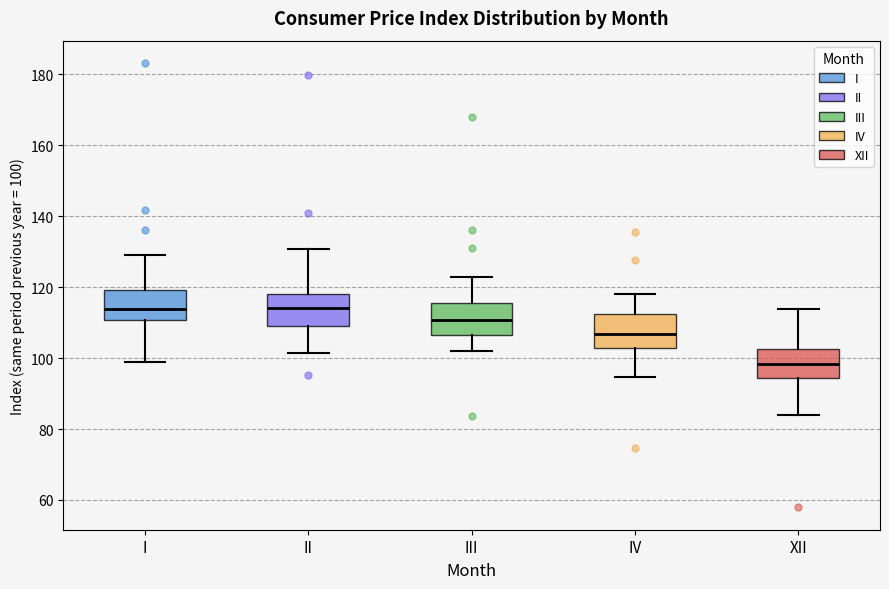

Reading left to right, transcribe this box plot: for each box, give where its median line is, the range the box spans, and where its two whiskers end, as read against the y-axis. The values are not printed on the chart, so give them approximately, as read against the axis.

I: median 114, box 110 to 120, whiskers 98 to 130
II: median 114, box 110 to 118, whiskers 102 to 130
III: median 110, box 106 to 116, whiskers 102 to 122
IV: median 106, box 102 to 112, whiskers 94 to 118
XII: median 98, box 94 to 102, whiskers 84 to 114